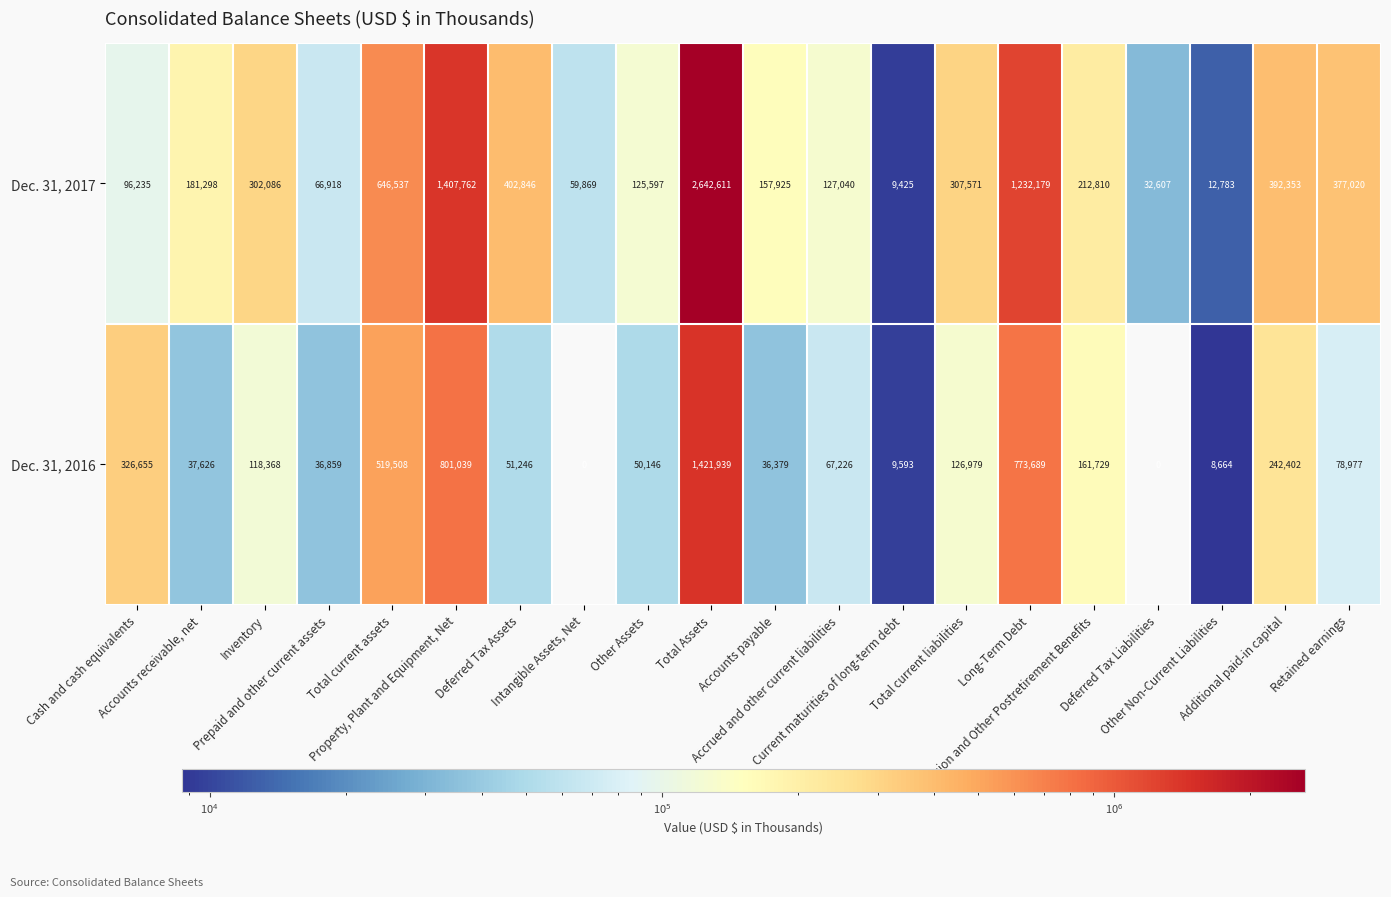

Rank the series by their maximum value, from lowest to highest.

Dec. 31, 2016, Dec. 31, 2017